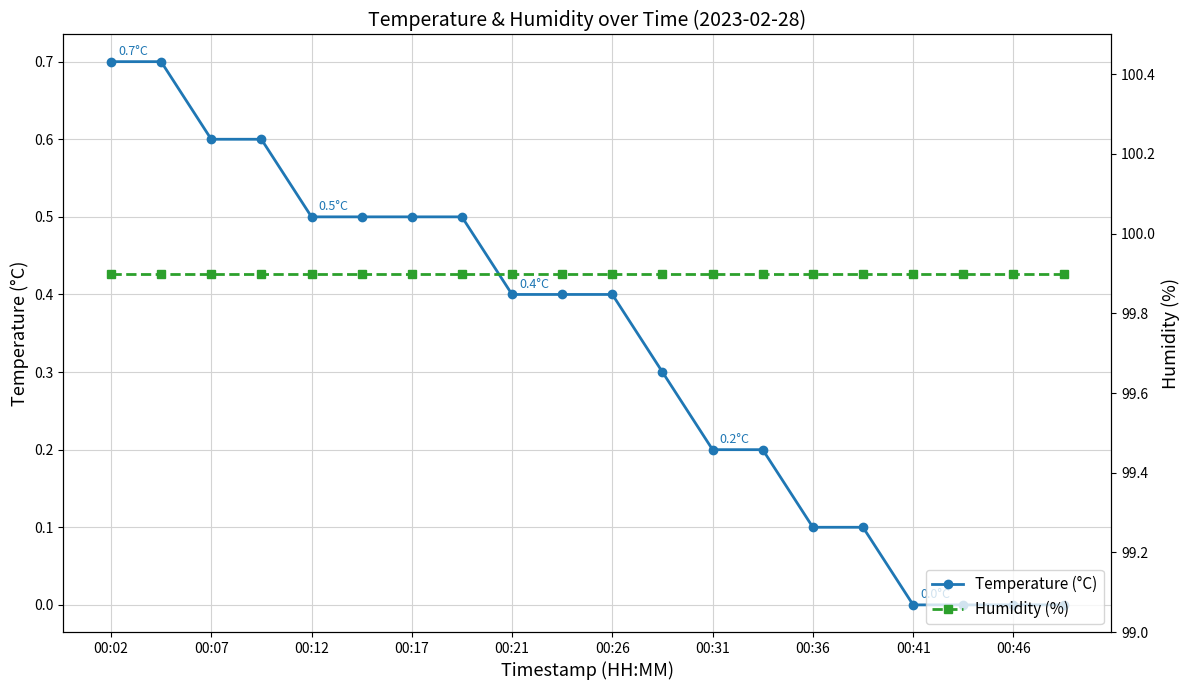

The Temperature (°C) series shows 0.4 at 00:26. True or false?

True